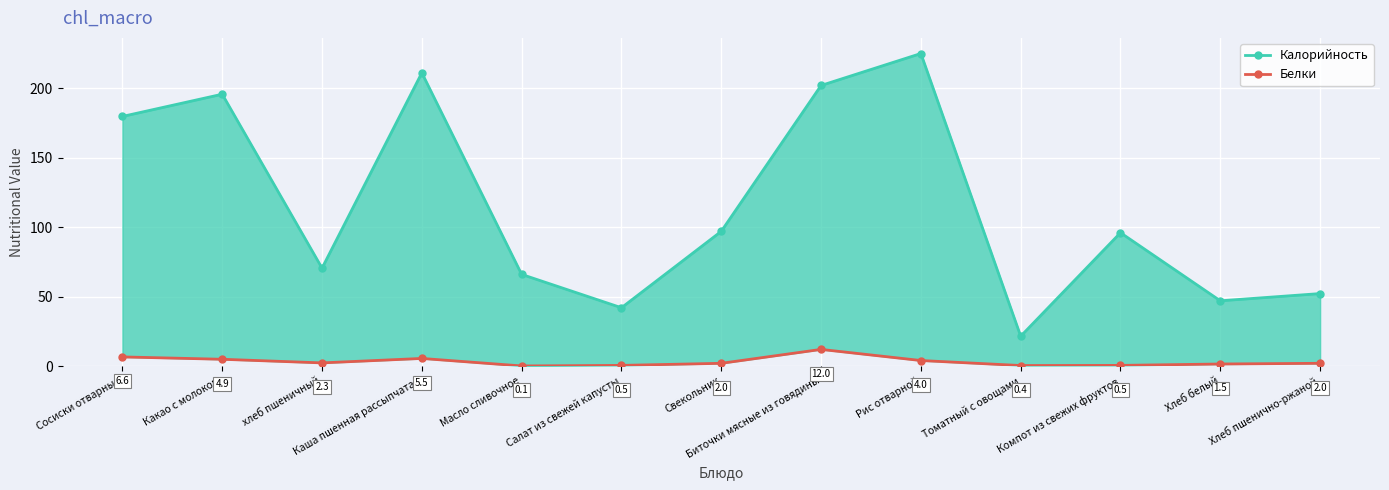

List the series in order of their overall mean, lowest first.

Белки, Калорийность